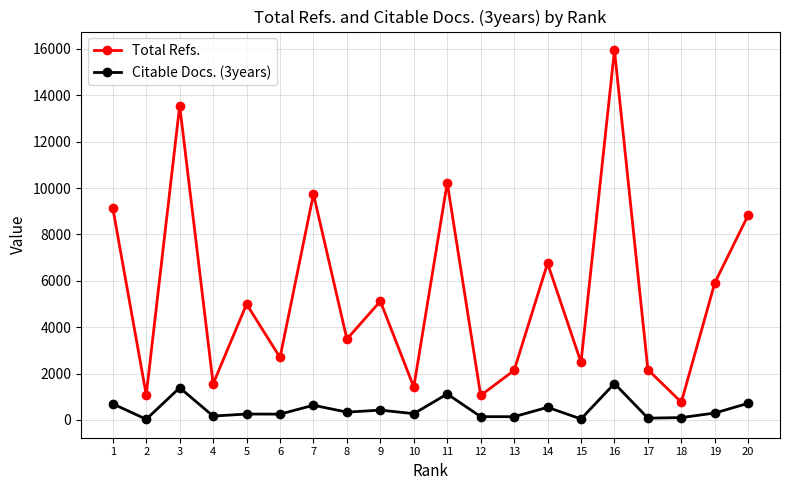

True or false: Total Refs. and Citable Docs. (3years) cross at least once.

False